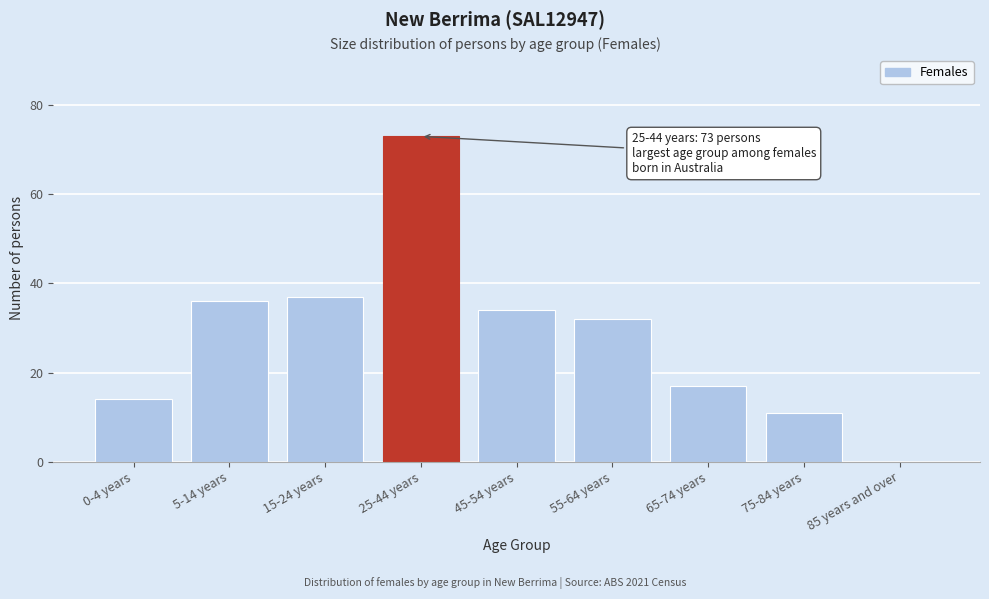

Reading left to right, list all the values displayed in this chart.

0-4 years=14	5-14 years=36	15-24 years=37	25-44 years=73	45-54 years=34	55-64 years=32	65-74 years=17	75-84 years=11	85 years and over=0